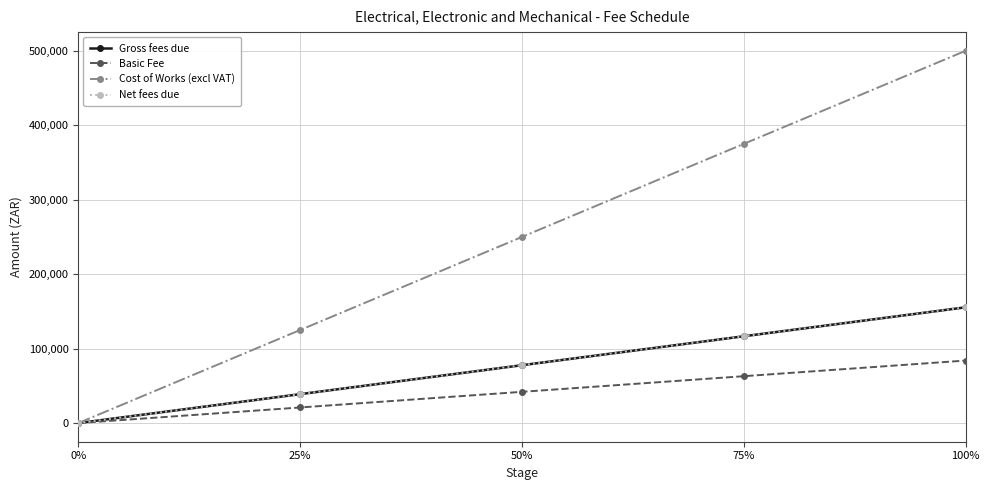

What is the label of the 5th point from the left?

100%